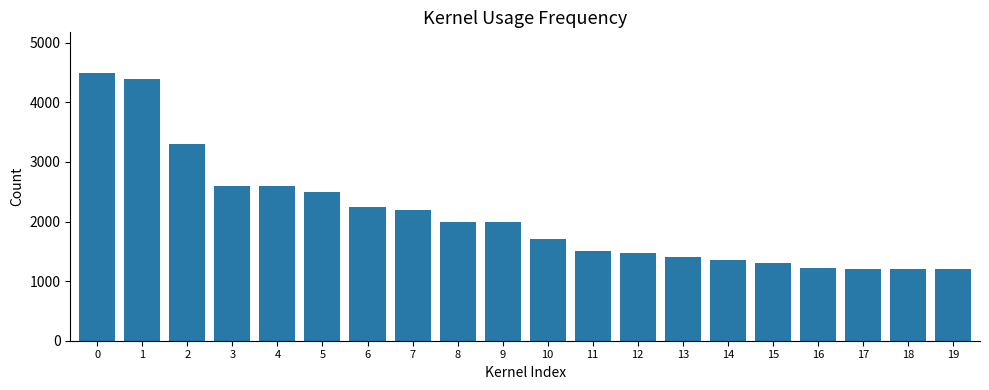

What is the difference between the maximum and minimum values?

3300